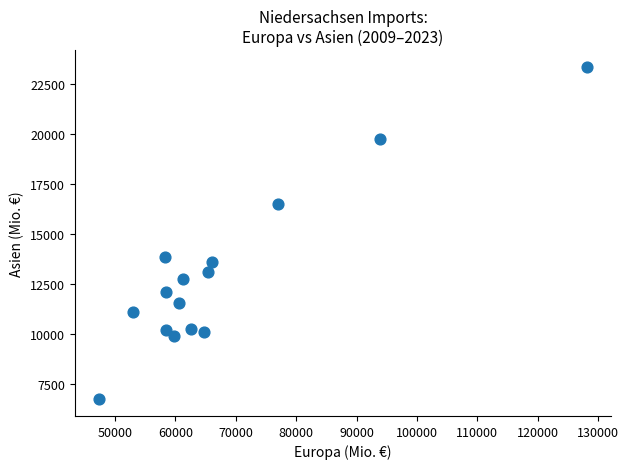

What Y value in the scatter plot is closest to 15034?

13860.0